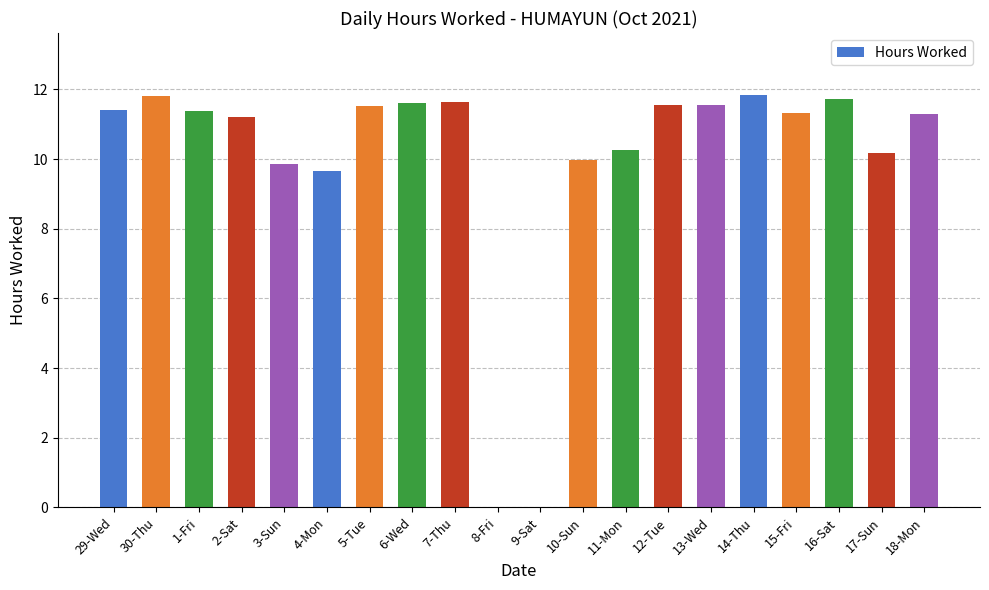

What is the sum of the values at 29-Wed and 9-Sat?

11.4